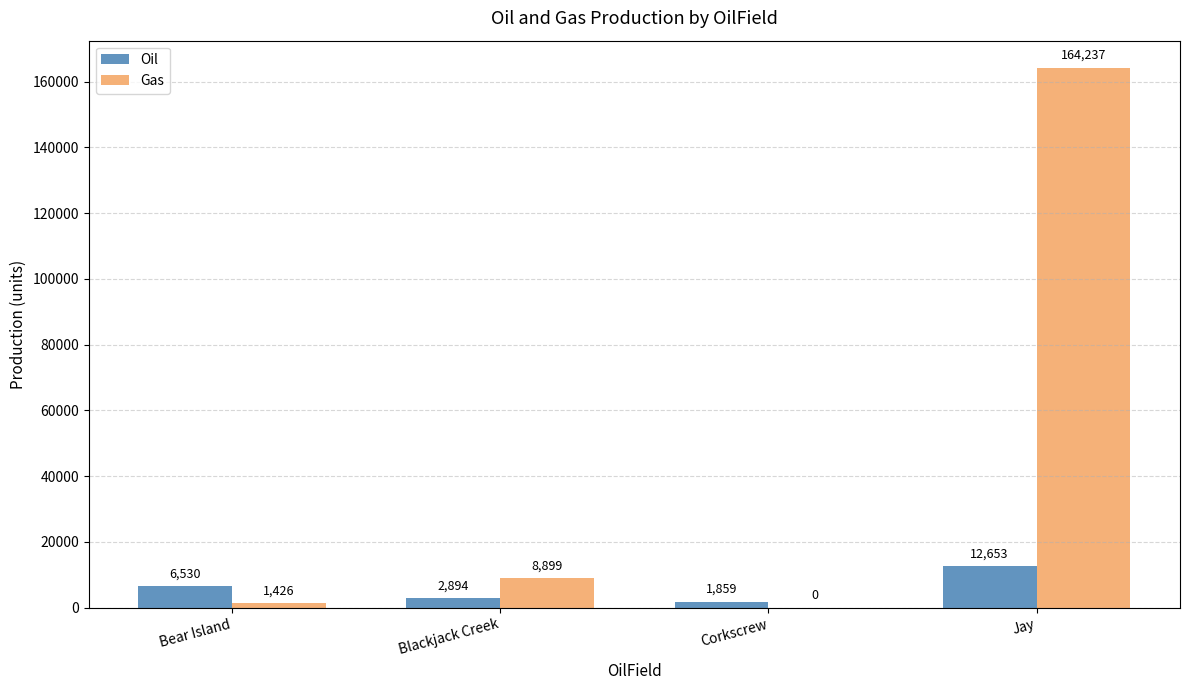

How many categories are shown in the chart?

4